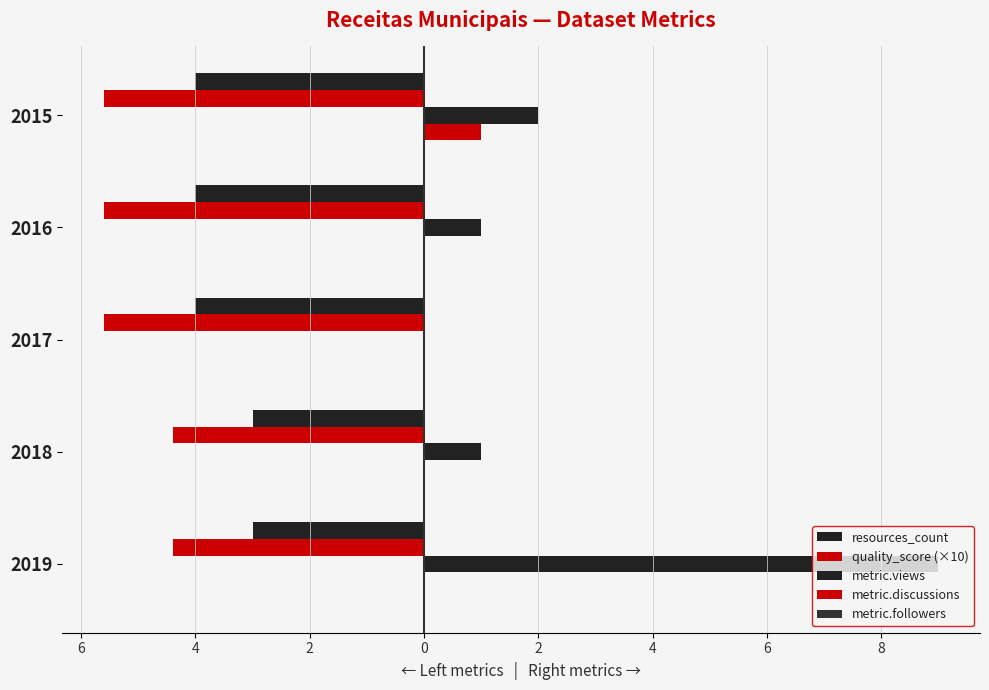

Which series has the widest spread of values?

metric.views